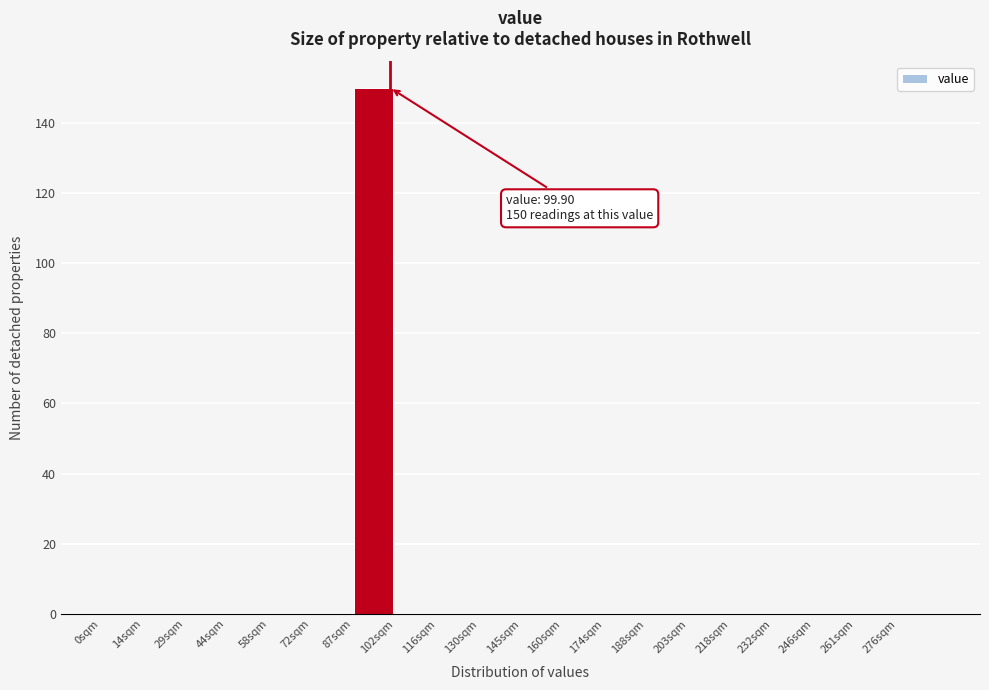

Which range on the x-axis has the tallest bar?

87.0 to 101.5